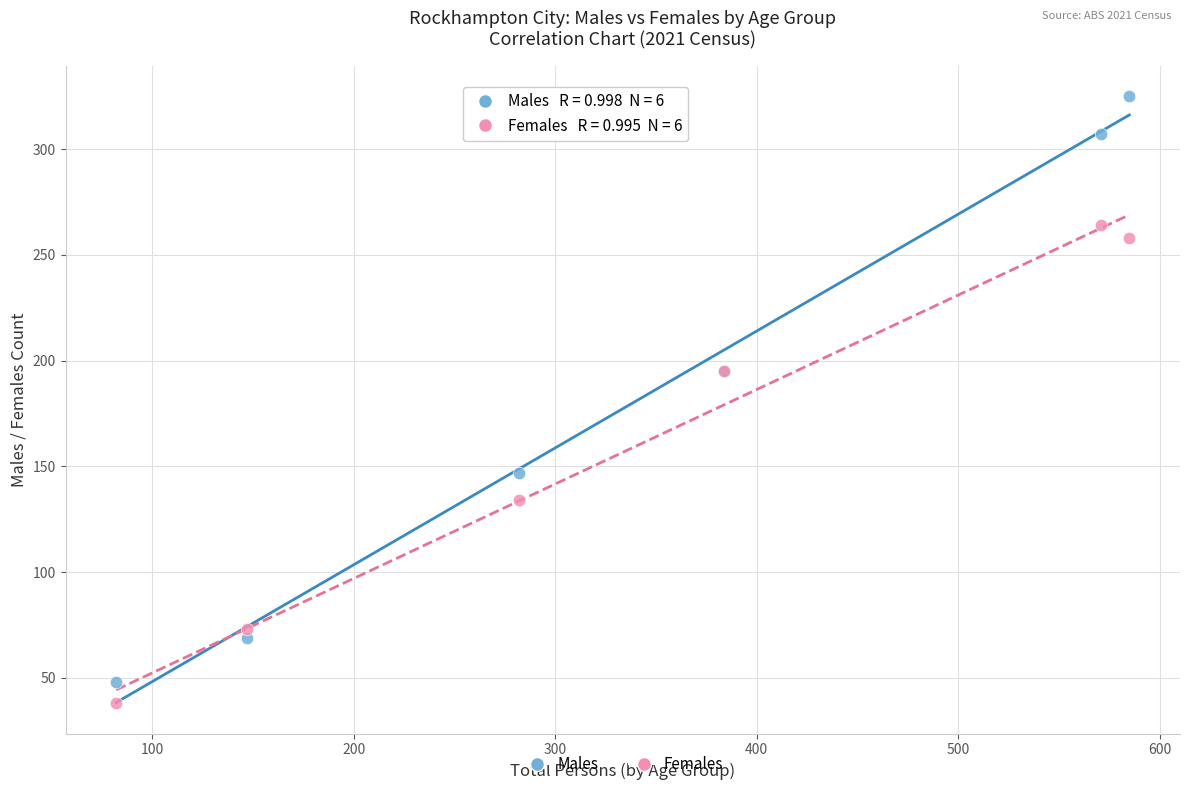

In the Females series, what Y value is closest to 151?

134